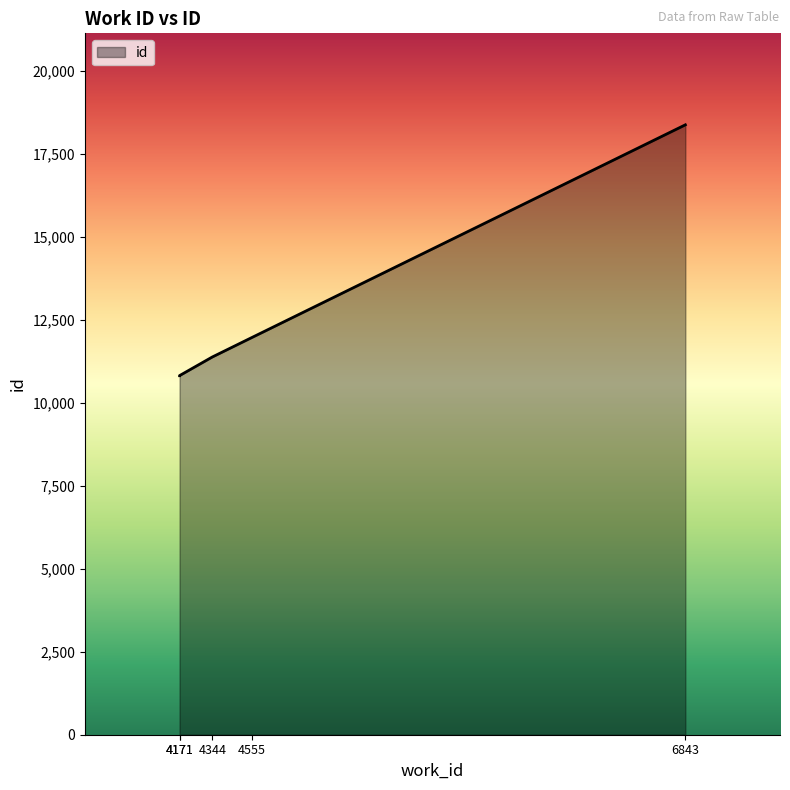

What is the difference between the maximum and minimum values?

7558